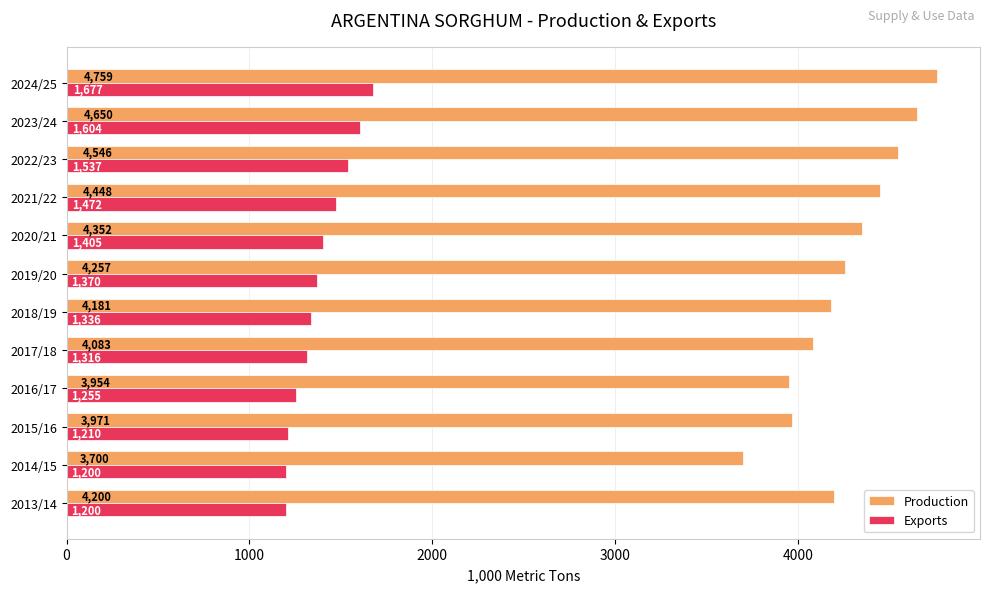

What is the difference between the maximum and minimum values in the Exports series?

477